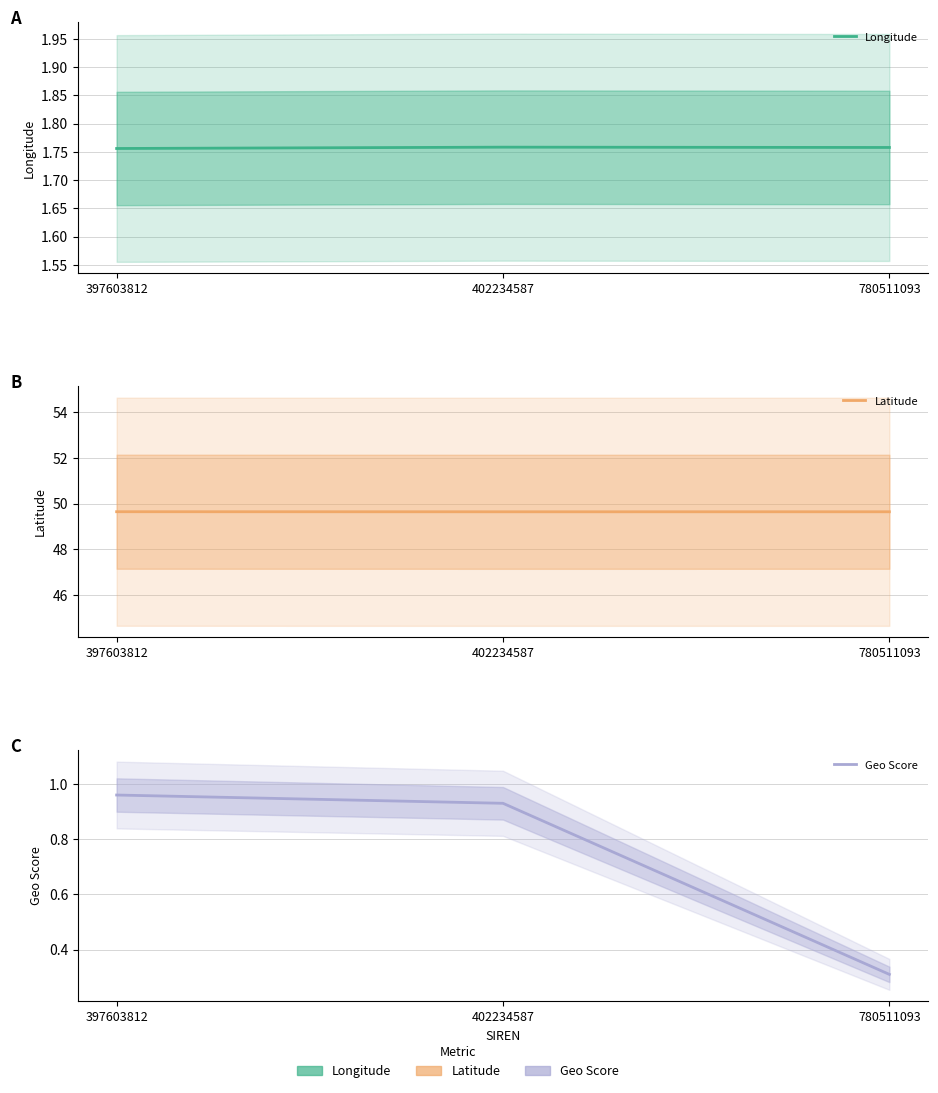

Which series has the widest spread of values?

Geo Score